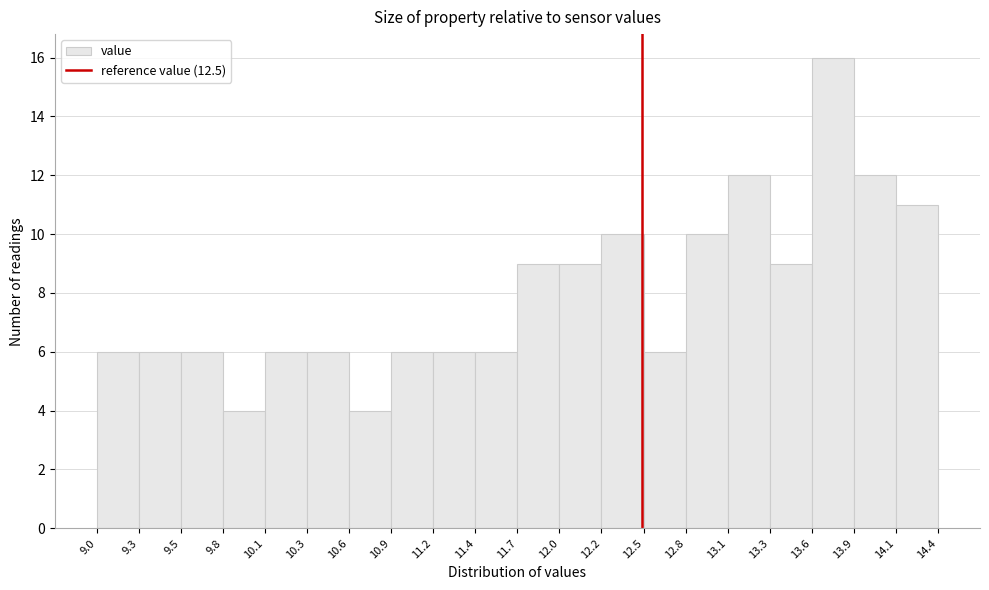

Reading left to right, list every bar in this chart as the range it spans on the x-axis followed by its height. The values are not printed on the chart, so give them approximately, as read against the axis.

9.0 to 9.3: 6
9.3 to 9.5: 6
9.5 to 9.8: 6
9.8 to 10.1: 4
10.1 to 10.3: 6
10.3 to 10.6: 6
10.6 to 10.9: 4
10.9 to 11.2: 6
11.2 to 11.4: 6
11.4 to 11.7: 6
11.7 to 12.0: 9
12.0 to 12.2: 9
12.2 to 12.5: 10
12.5 to 12.8: 6
12.8 to 13.1: 10
13.1 to 13.3: 12
13.3 to 13.6: 9
13.6 to 13.9: 16
13.9 to 14.1: 12
14.1 to 14.4: 11